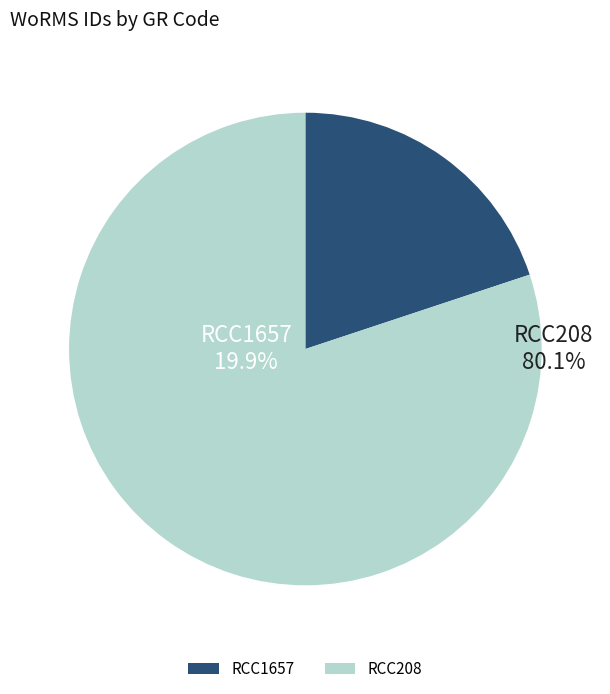

Is RCC208 the majority of the pie?

Yes